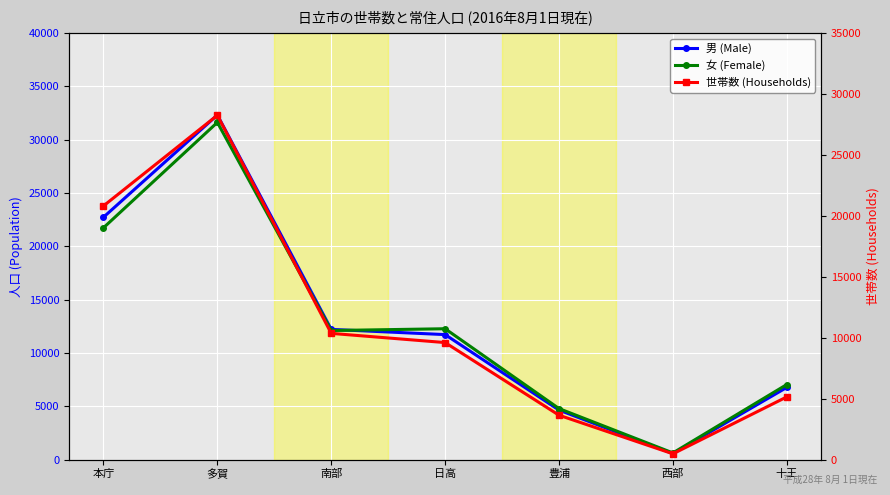

How many lines are shown in the chart?

3